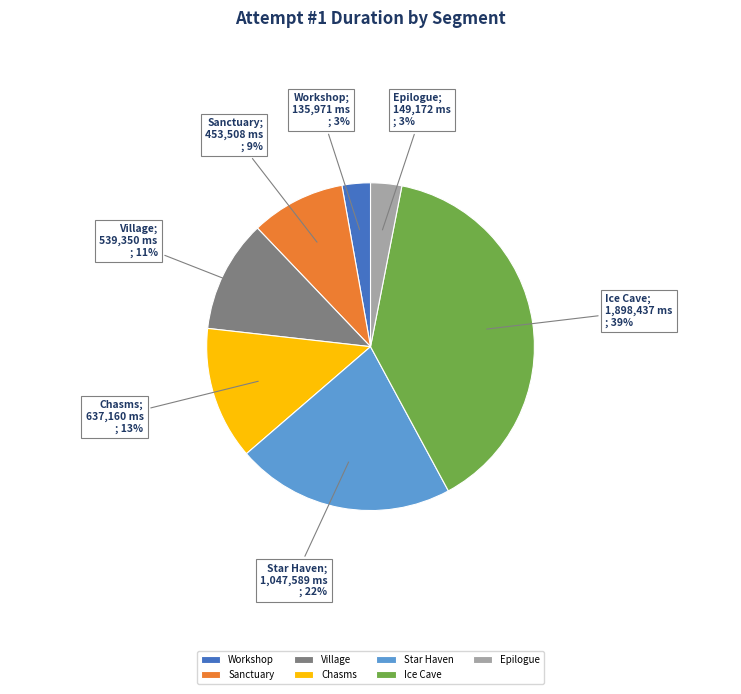

Is there a majority slice in this chart?

No